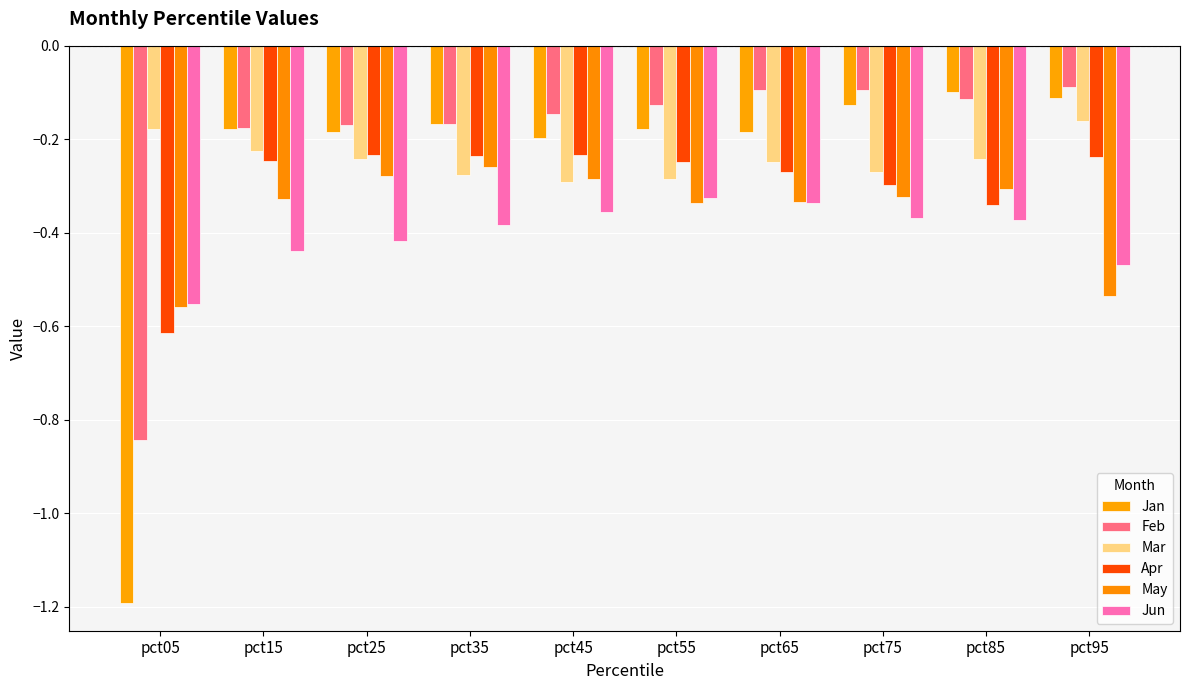

Is it true that Feb equals -0.5 at pct05?

False